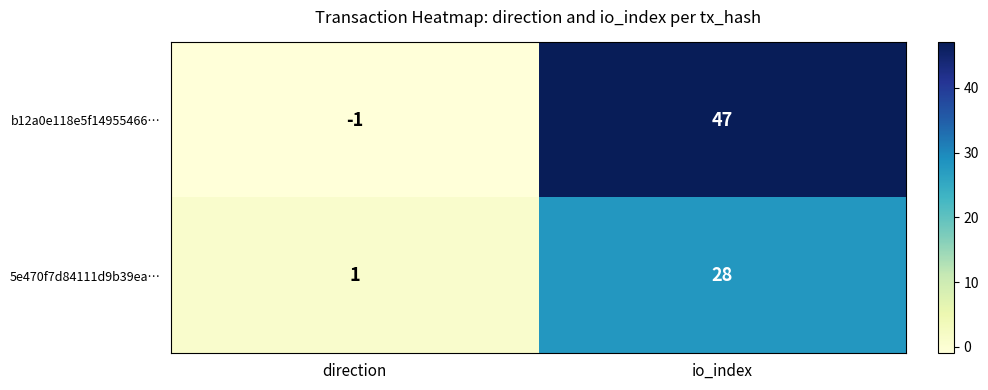

Rank the series by their maximum value, from lowest to highest.

5e470f7d84111d9b39ea…, b12a0e118e5f14955466…